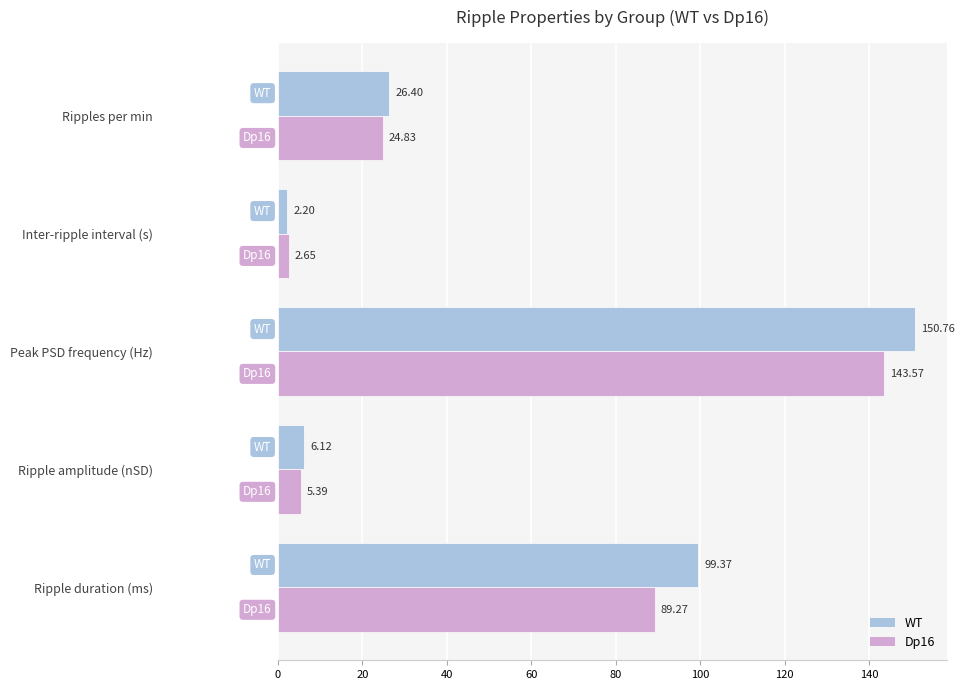

Which category has the lowest value in the Dp16 series?

Inter-ripple interval (s)